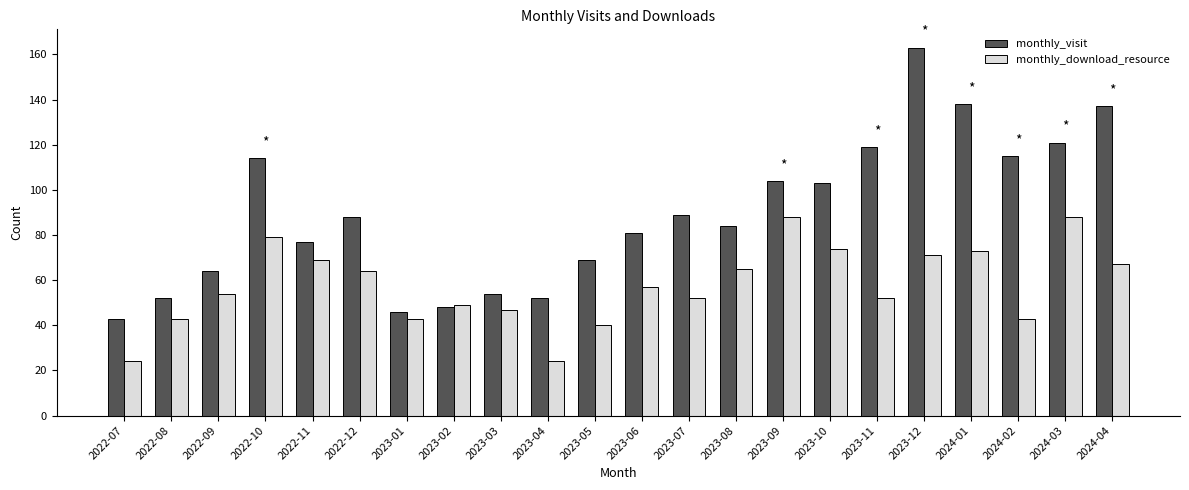

Reading left to right, what are all the values shown in this chart?

monthly_visit: 43	52	64	114	77	88	46	48	54	52	69	81	89	84	104	103	119	163	138	115	121	137
monthly_download_resource: 24	43	54	79	69	64	43	49	47	24	40	57	52	65	88	74	52	71	73	43	88	67